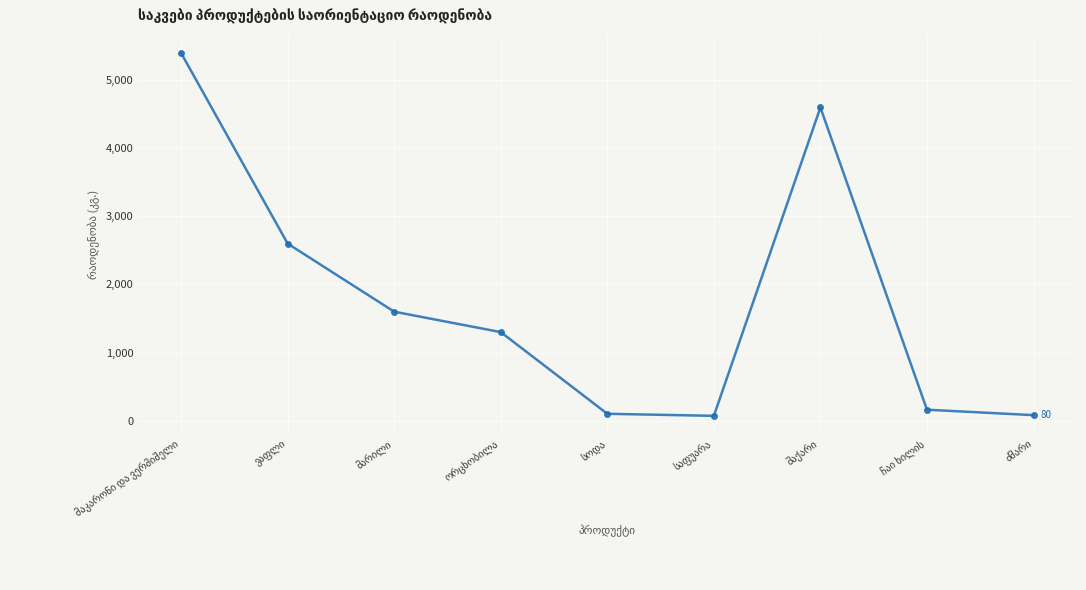

What is the maximum value shown in the chart?

5400